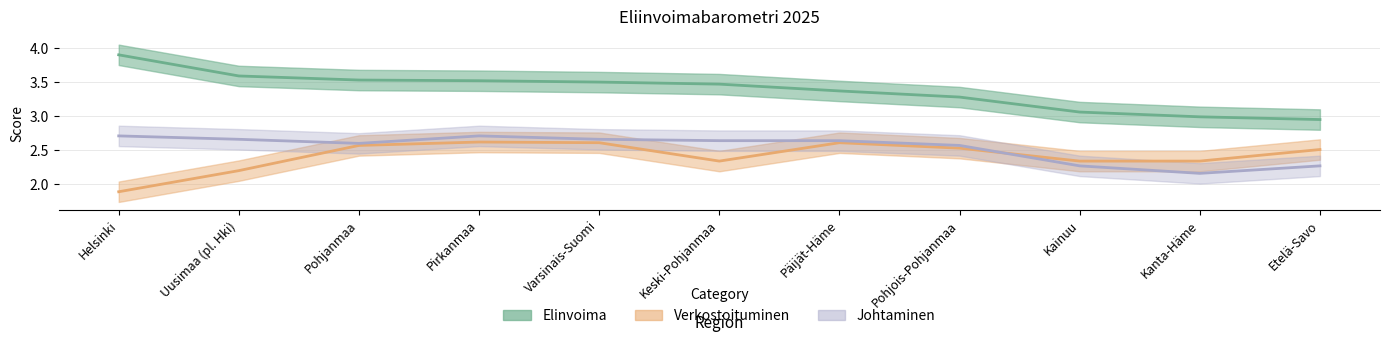

Is this an area chart (filled region under the line)?

No